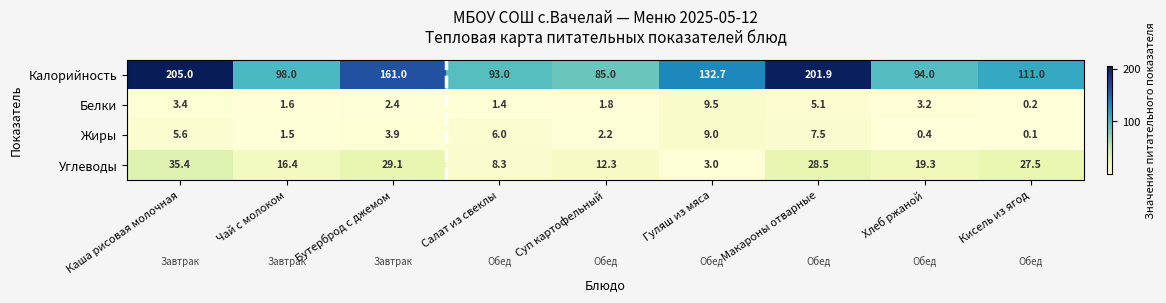

What is the total value across all series at Салат из свеклы?

108.7